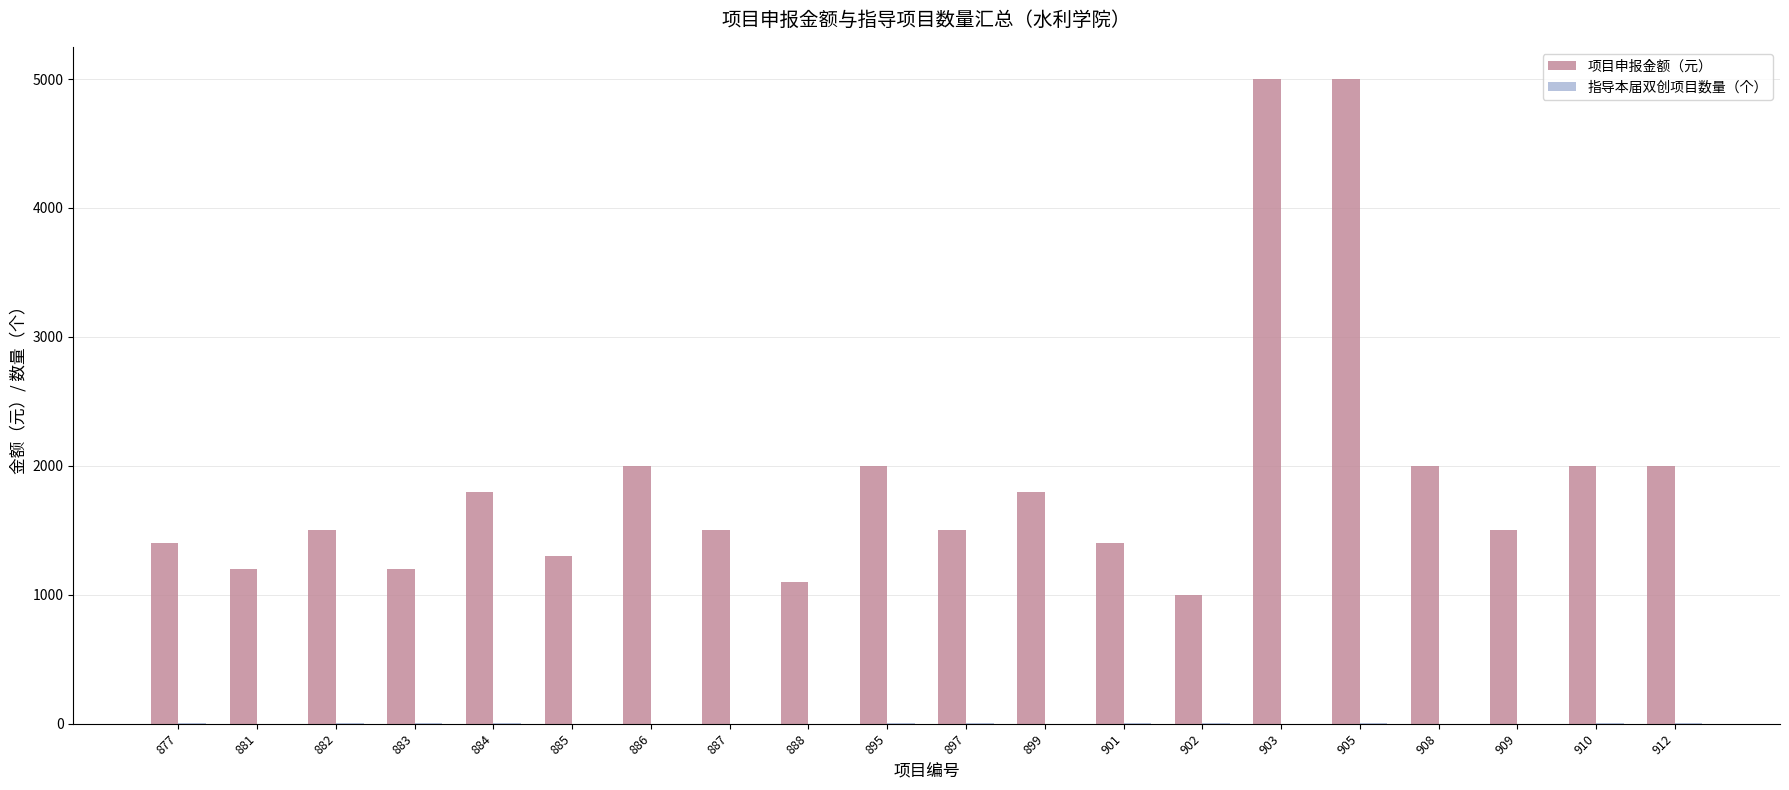

What is the maximum value shown in the chart?

5000